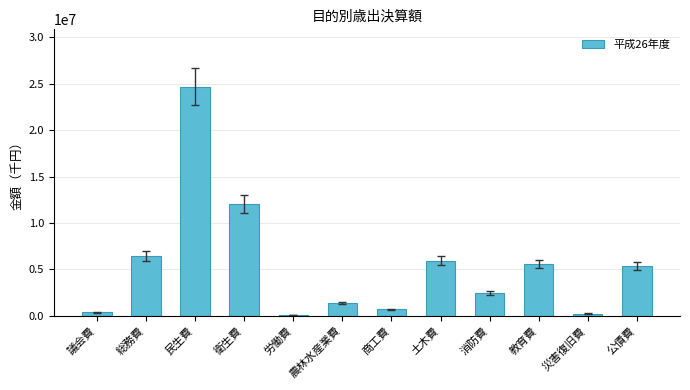

What position from the right is 議会費?

12